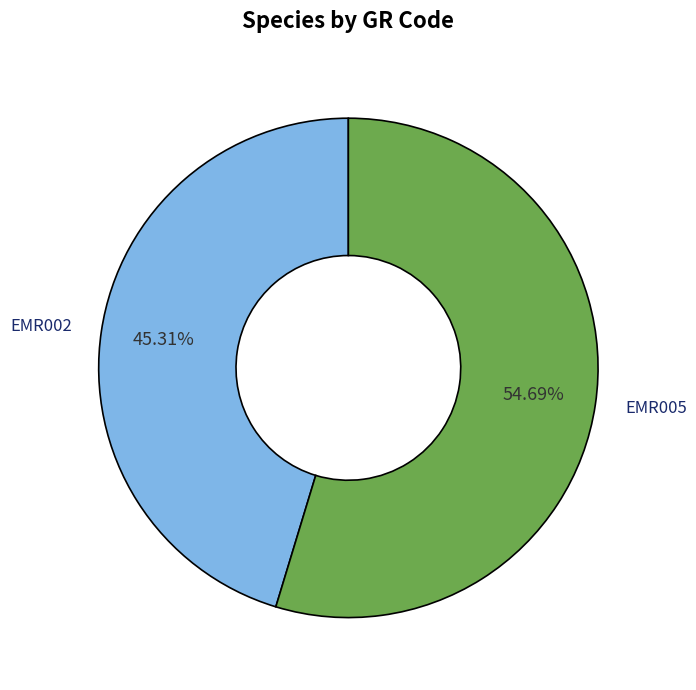

How many slices are in this pie chart?

2